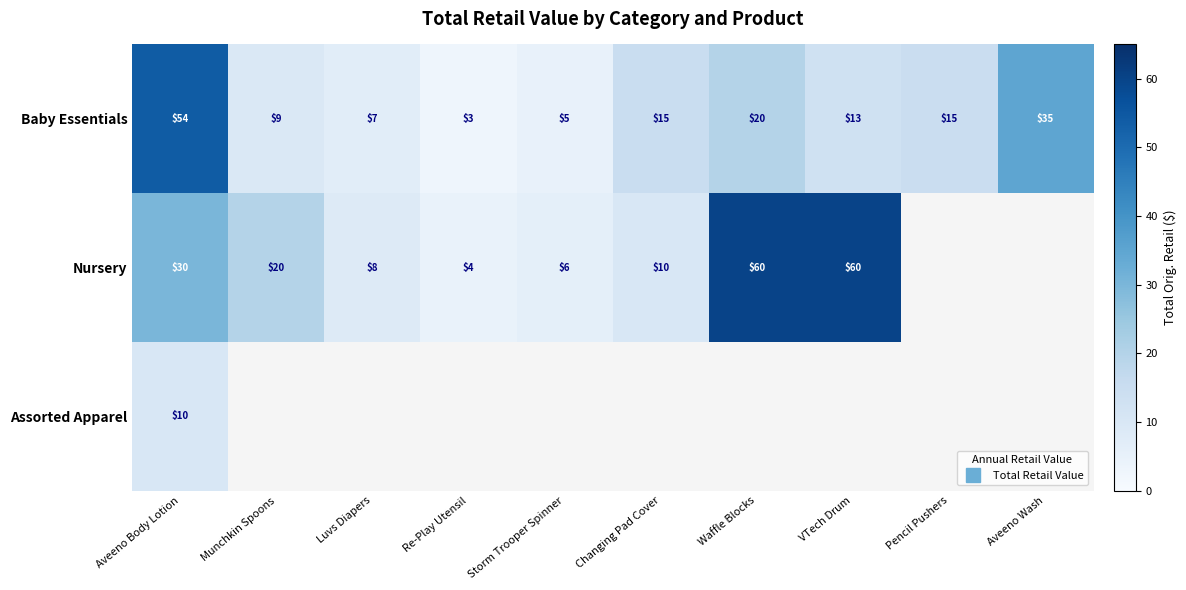

What is the difference between the second highest and minimum values in the Baby Essentials series?

32.0